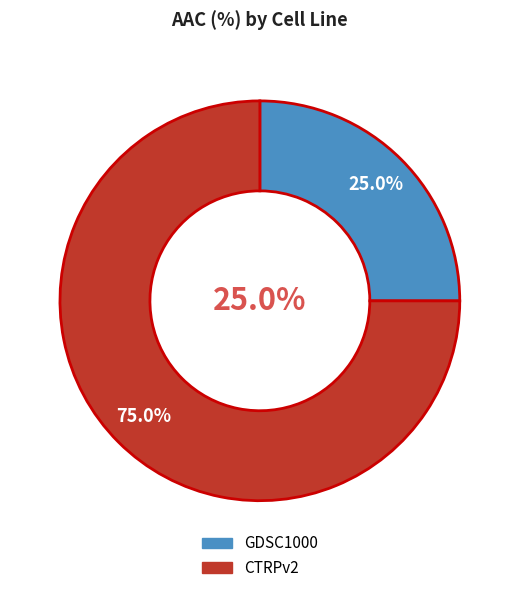

To the nearest percent, what is the difference between the largest and smallest slice percentages?

50%